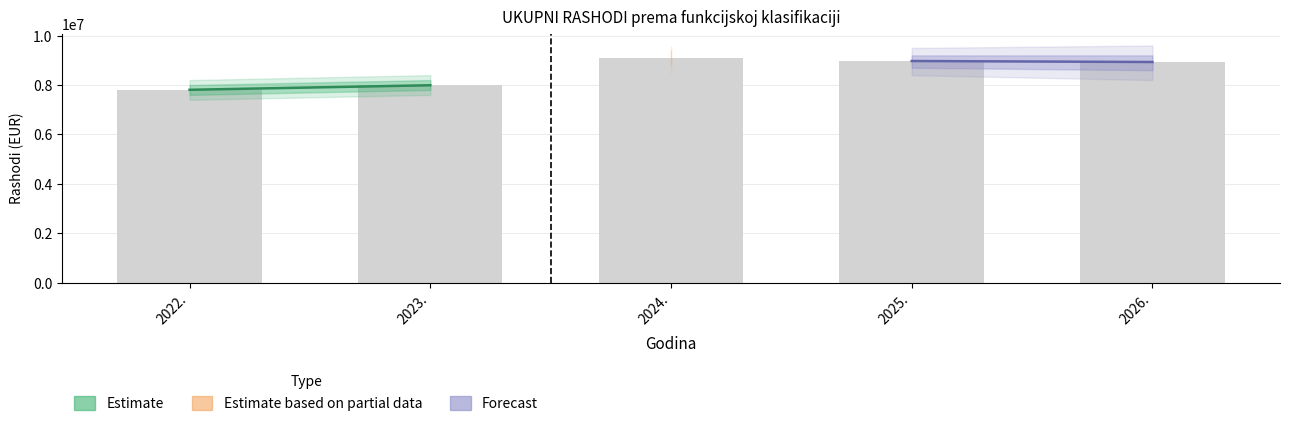

How many categories are shown in the chart?

5